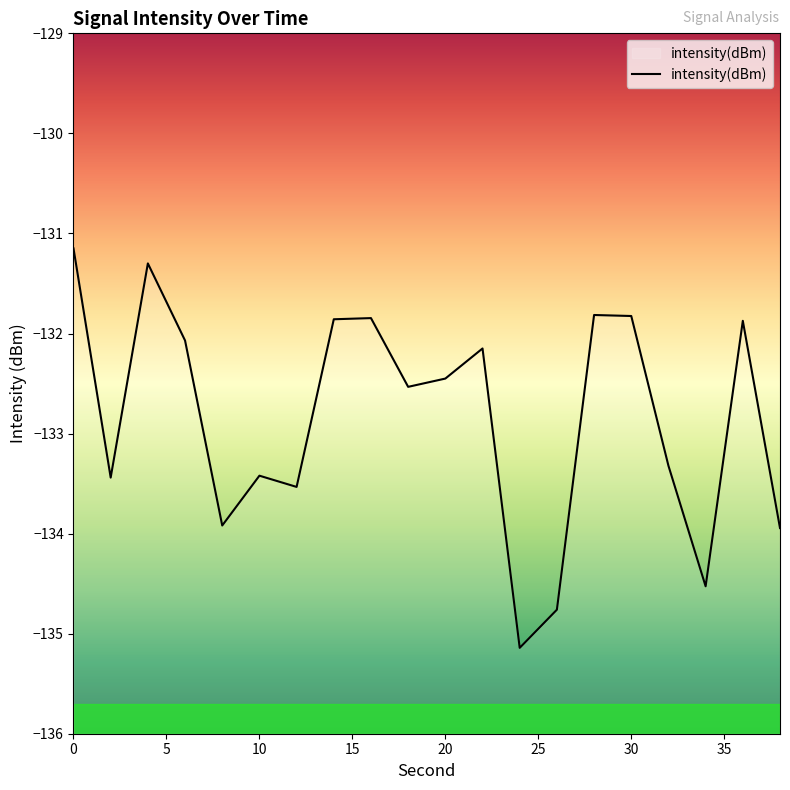

What is the greatest value displayed?

-131.1